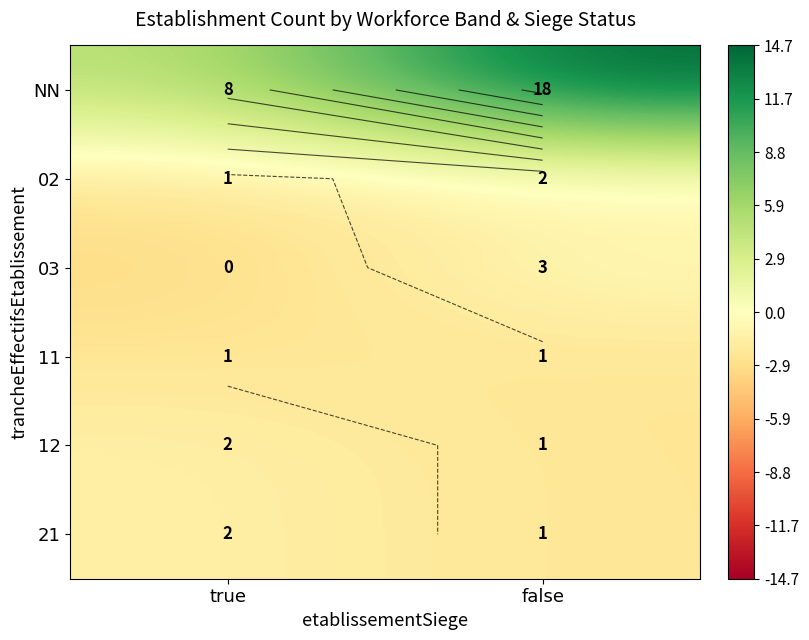

Between true and false, which is larger?

false